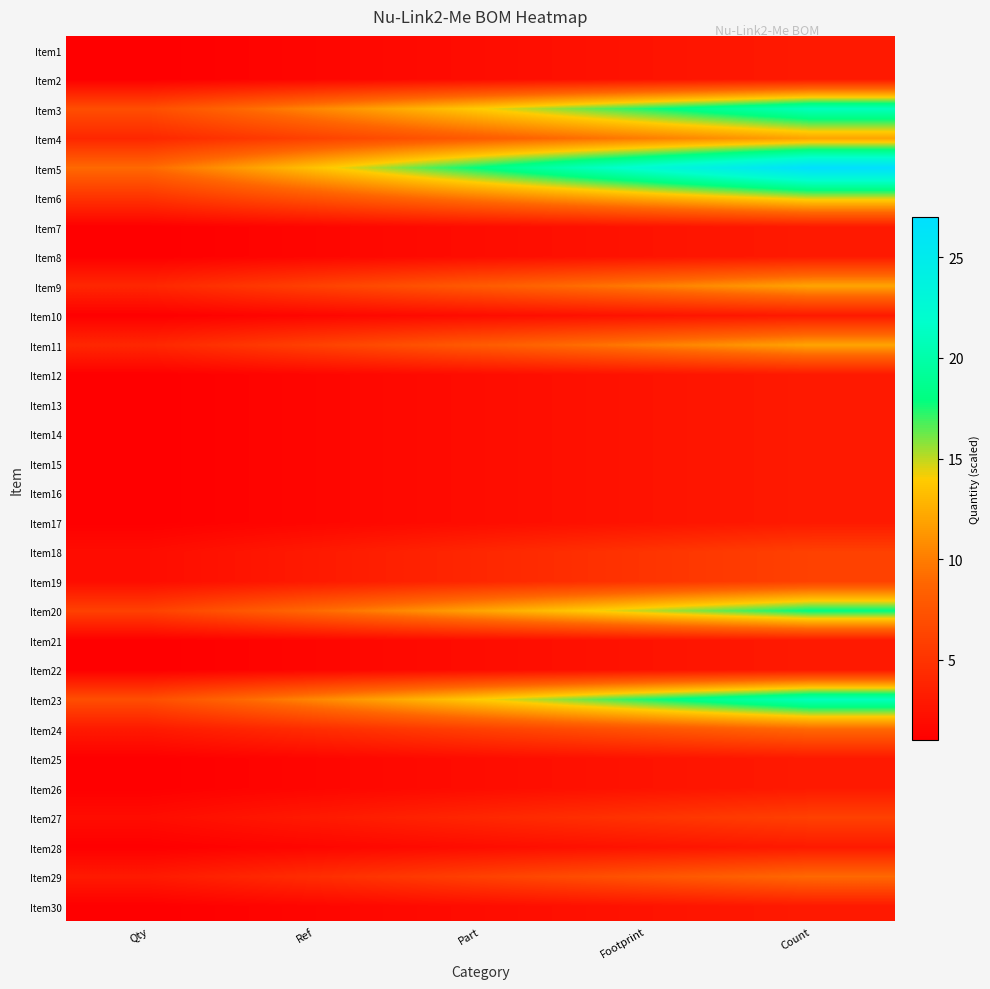

What is the total value across all series at Qty?

75.0